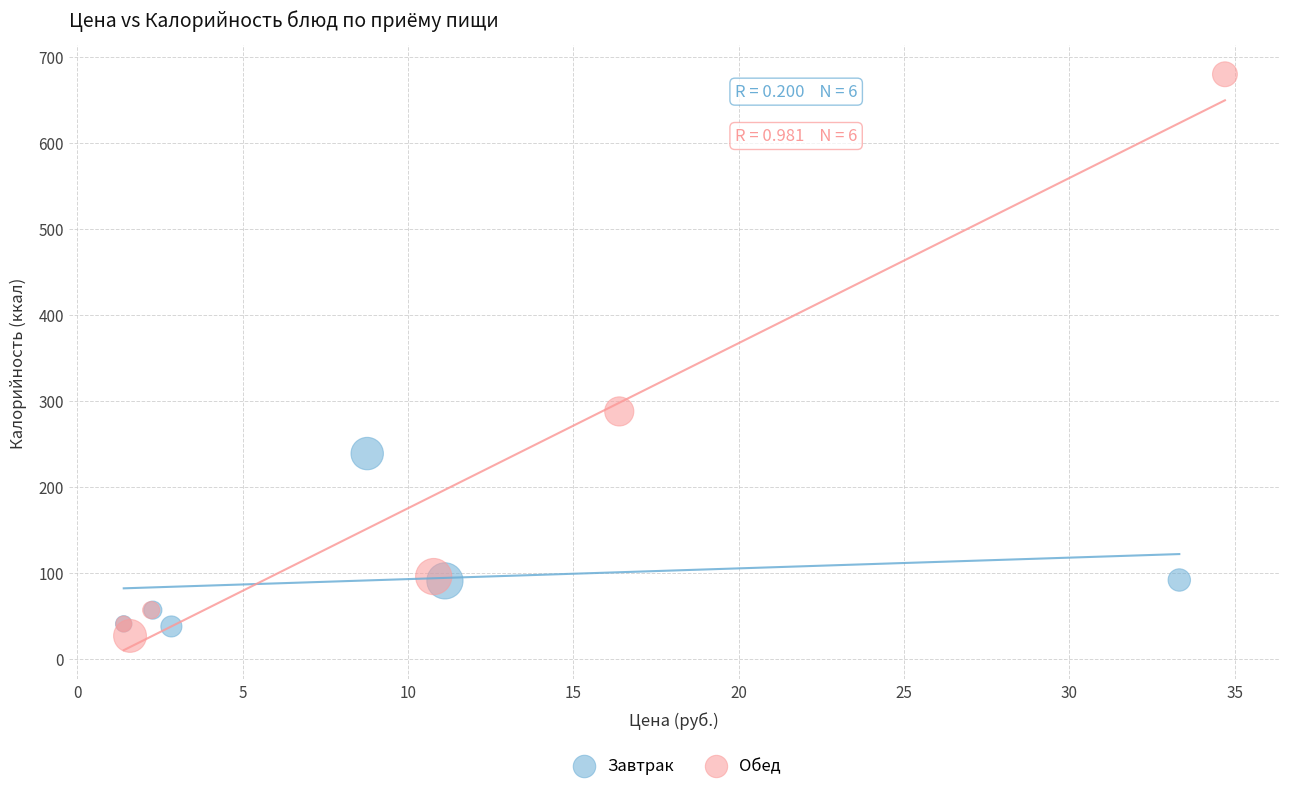

What are all the series names shown in the legend?

Завтрак, Обед